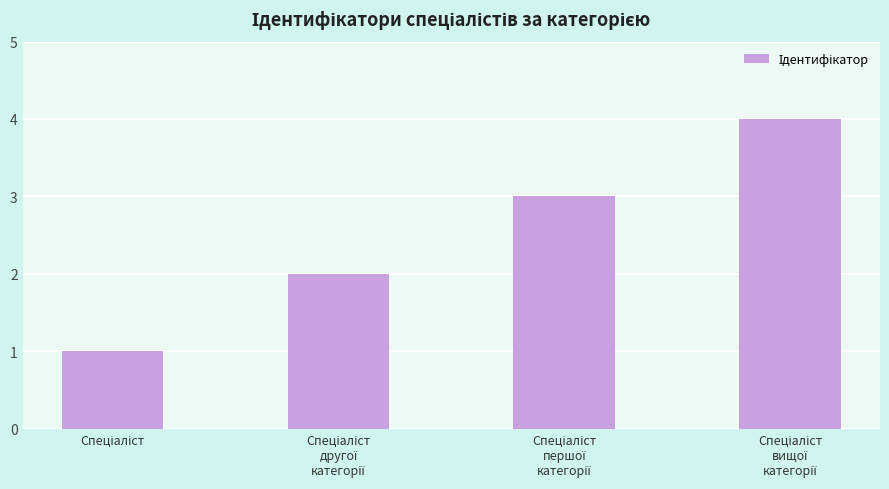

What is the sum of all values?

10